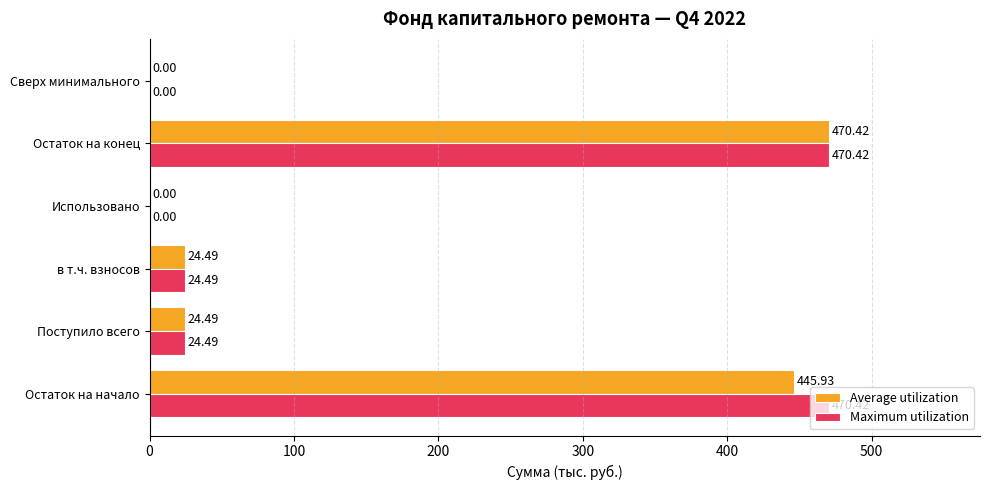

Between Остаток на начало and в т.ч. взносов, which series saw the biggest shift?

Maximum utilization